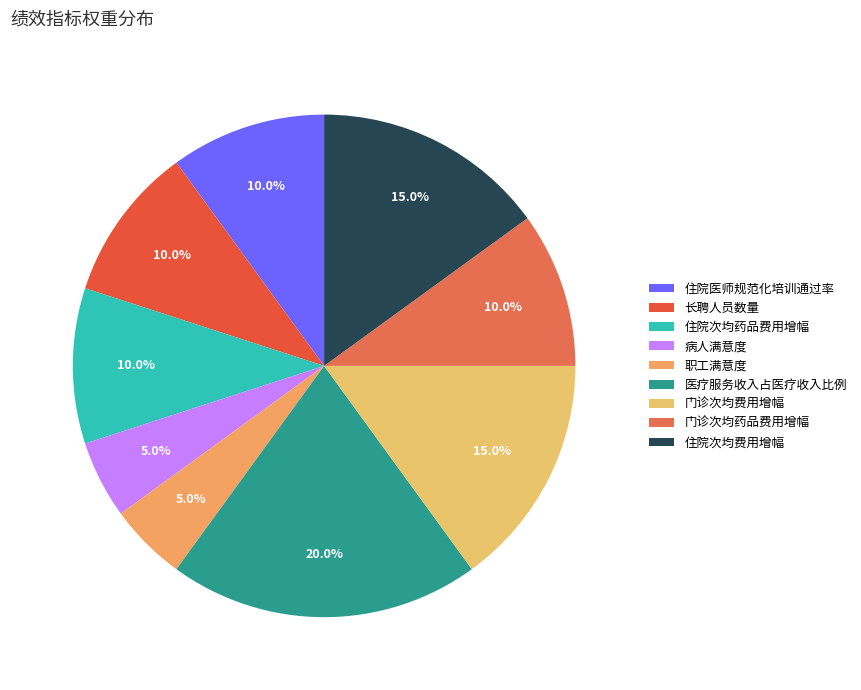

What is the change in value from 长聘人员数量 to 门诊次均费用增幅?

+5